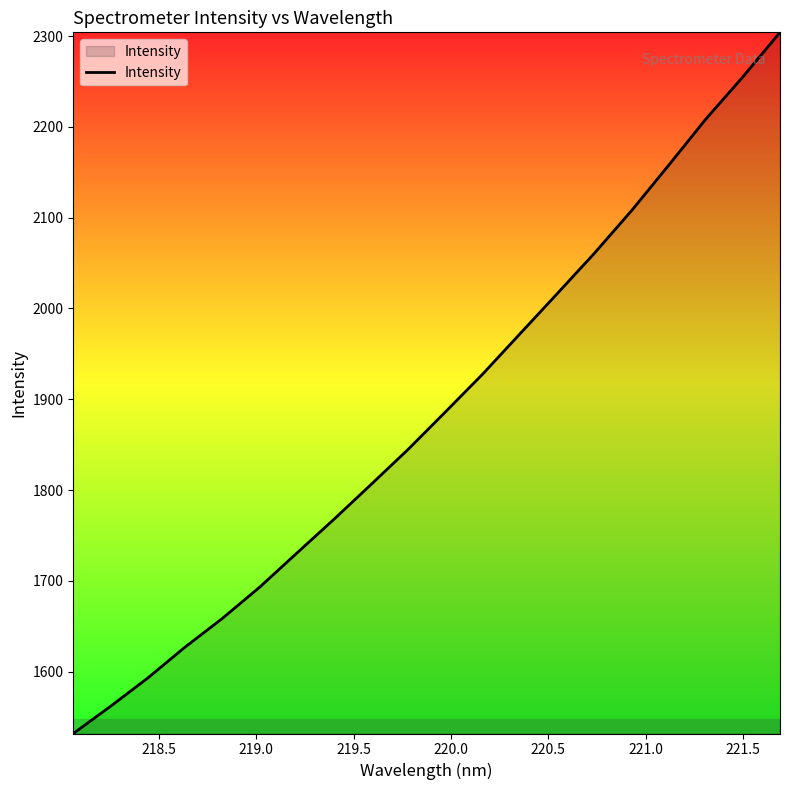

What is the greatest value displayed?

2304.1